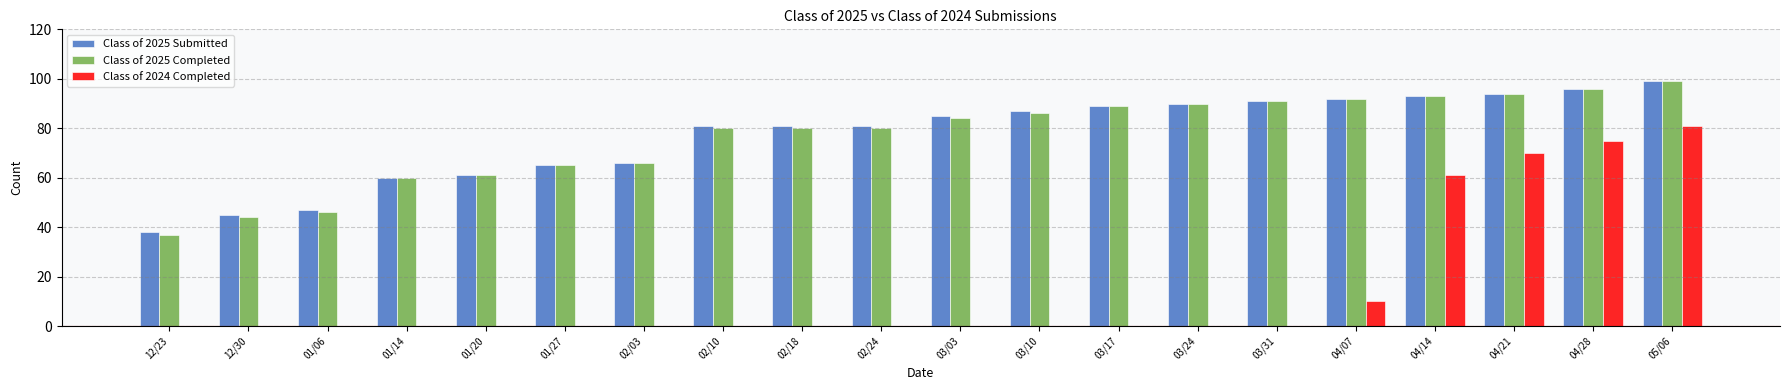

The value of Class of 2024 Completed at 05/06 is 81. True or false?

True